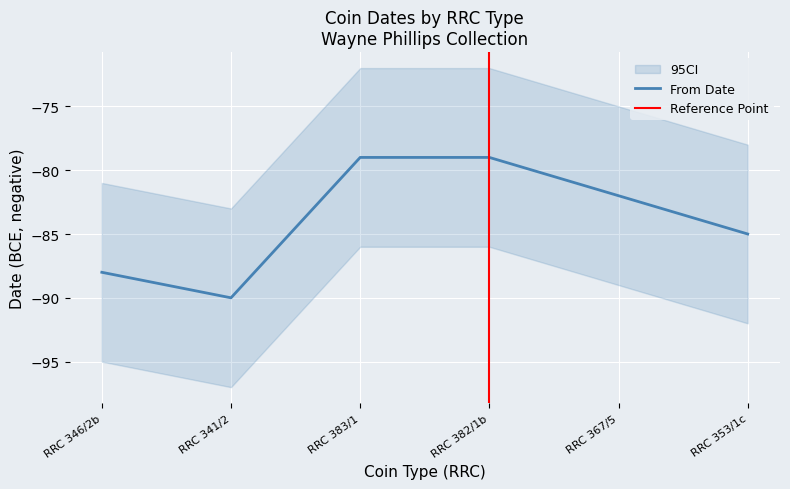

Rank the categories by value from lowest to highest.

RRC 341/2, RRC 346/2b, RRC 353/1c, RRC 367/5, RRC 383/1, RRC 382/1b